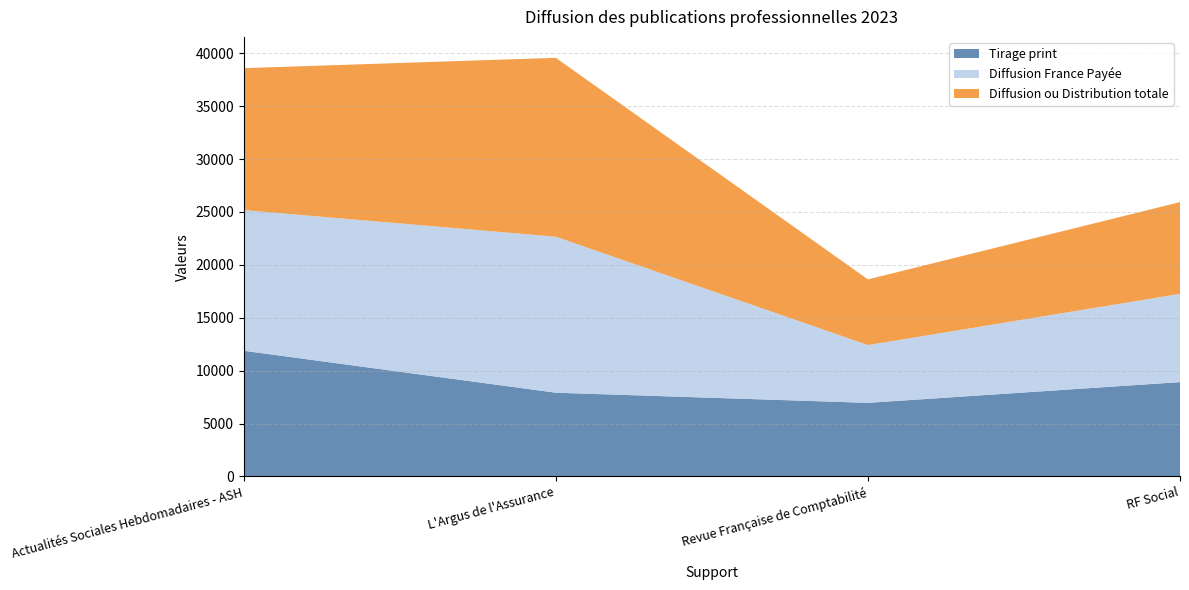

Reading right to left, extract all data points from this chart.

Tirage print: RF Social=8915	Revue Française de Comptabilité=6955	L'Argus de l'Assurance=7913	Actualités Sociales Hebdomadaires - ASH=11879
Diffusion France Payée: RF Social=8341	Revue Française de Comptabilité=5463	L'Argus de l'Assurance=14745	Actualités Sociales Hebdomadaires - ASH=13295
Diffusion ou Distribution totale: RF Social=8672	Revue Française de Comptabilité=6206	L'Argus de l'Assurance=16907	Actualités Sociales Hebdomadaires - ASH=13414